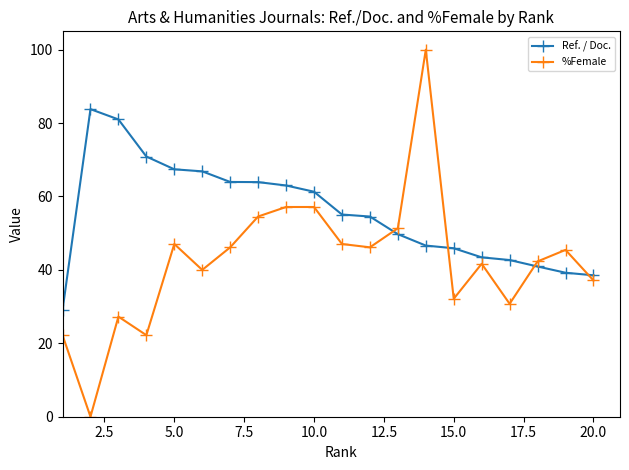

In %Female, how many points are lower than both neighbors (excluding endpoints)?

6